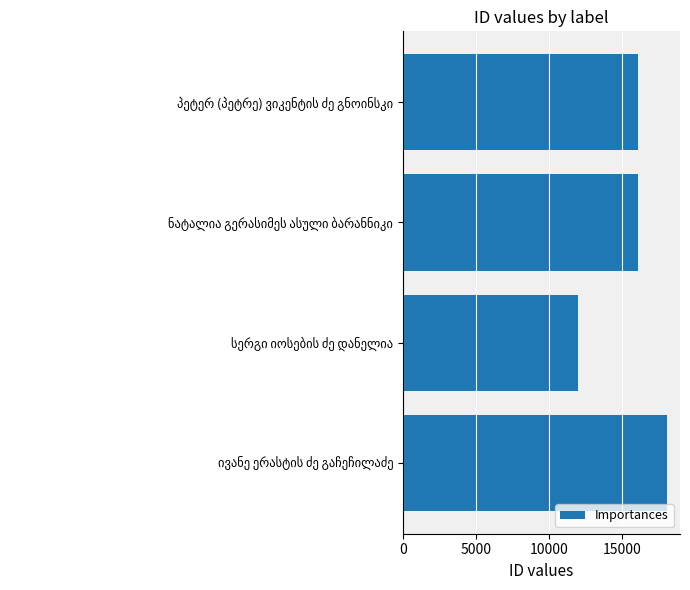

What is the value of the 1st bar from the top?

16094